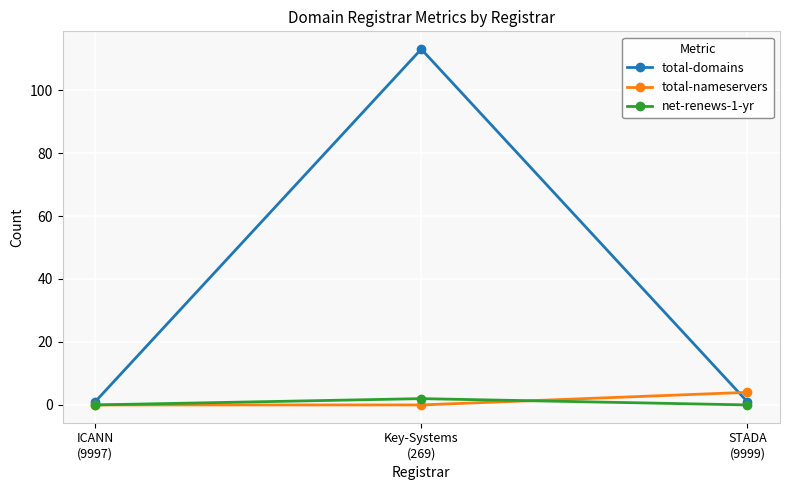

How many lines are shown in the chart?

3